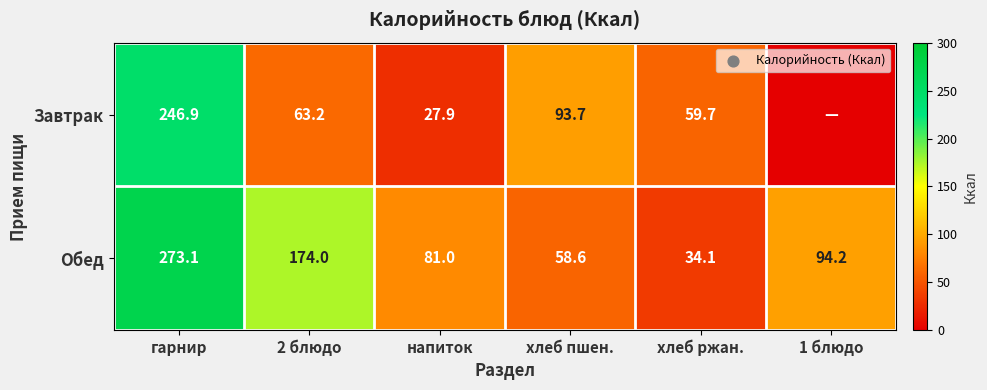

At напиток, list the series in order from smallest to largest.

Завтрак, Обед